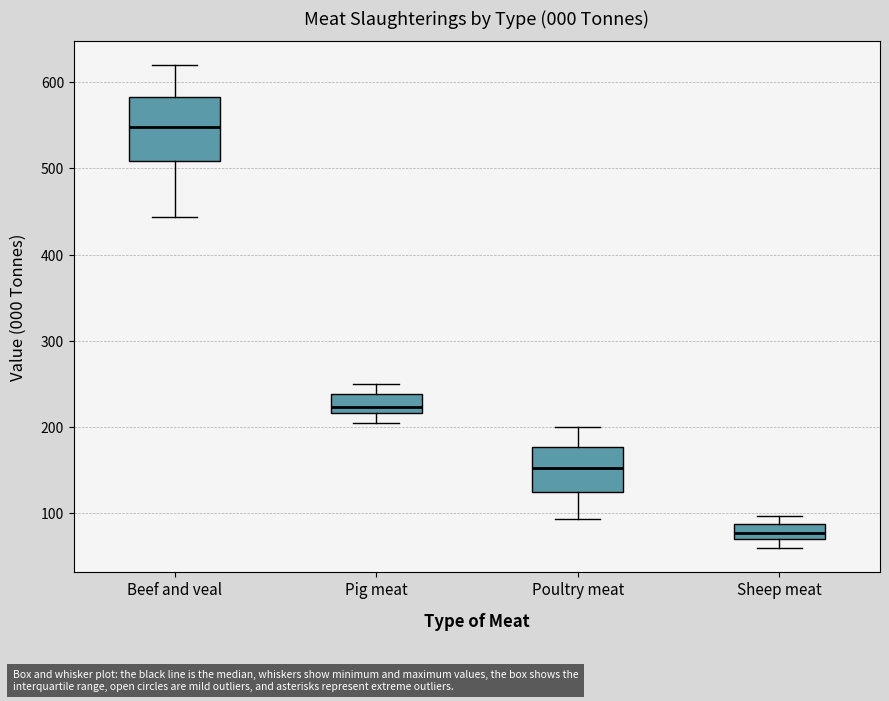

Reading left to right, read every box against the y-axis: the position of its median line, the range the box covers, and the ends of its whiskers. The values are not printed on the chart, so give them approximately, as read against the axis.

Beef and veal: median 550, box 510 to 580, whiskers 440 to 620
Pig meat: median 220 (just above the box's lower edge), box 220 to 240, whiskers 210 to 250
Poultry meat: median 150, box 120 to 180, whiskers 90 to 200
Sheep meat: median 80, box 70 to 90, whiskers 60 to 100